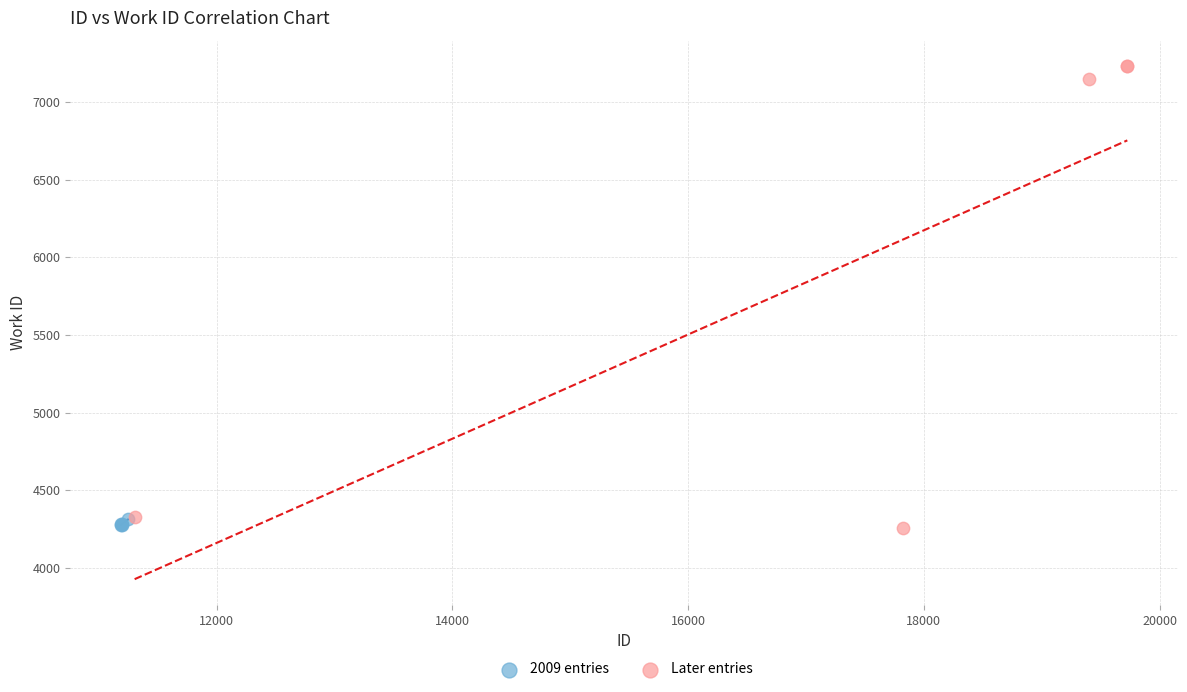

What are all the series names shown in the legend?

2009 entries, Later entries